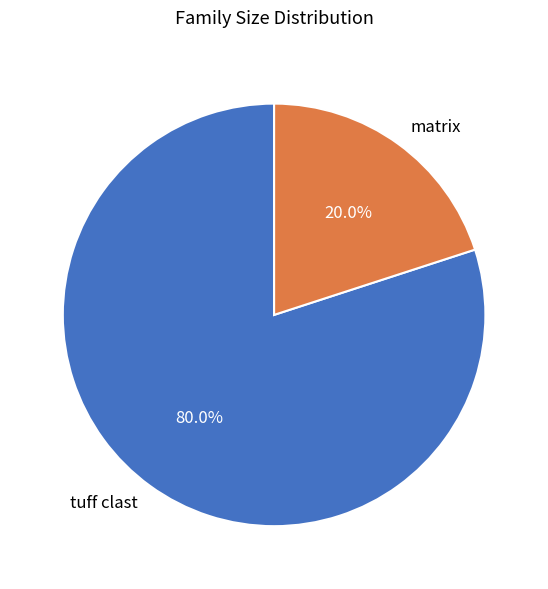

Does matrix represent more than half of the total?

No